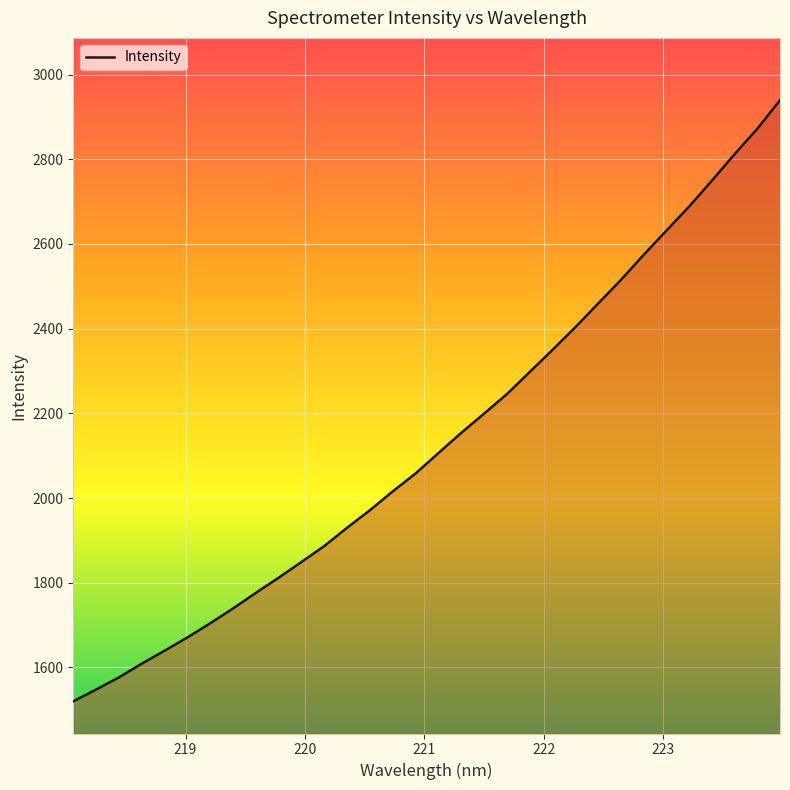

What is the maximum value shown in the chart?

2939.5